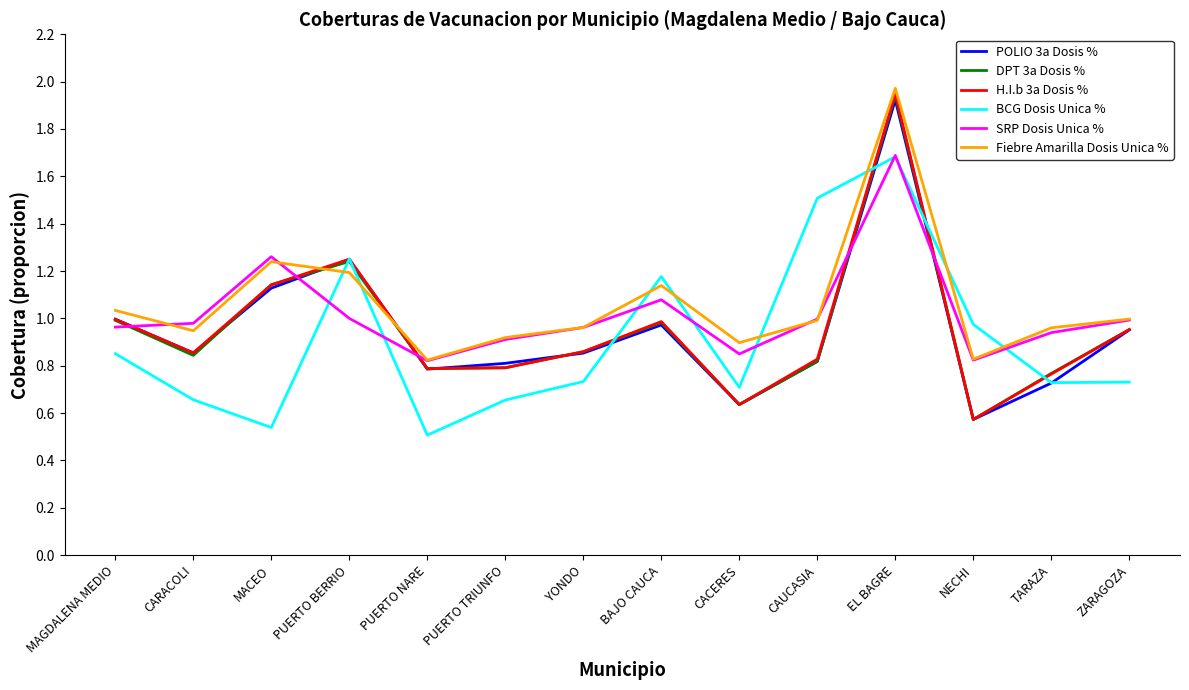

At which category is the sum across all series the highest?

EL BAGRE